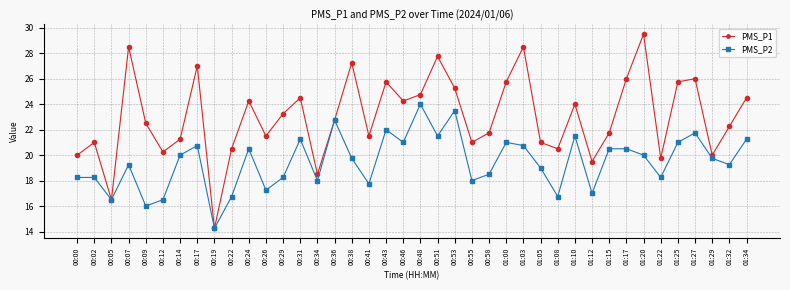

What is the label of the 8th point from the right?

01:17